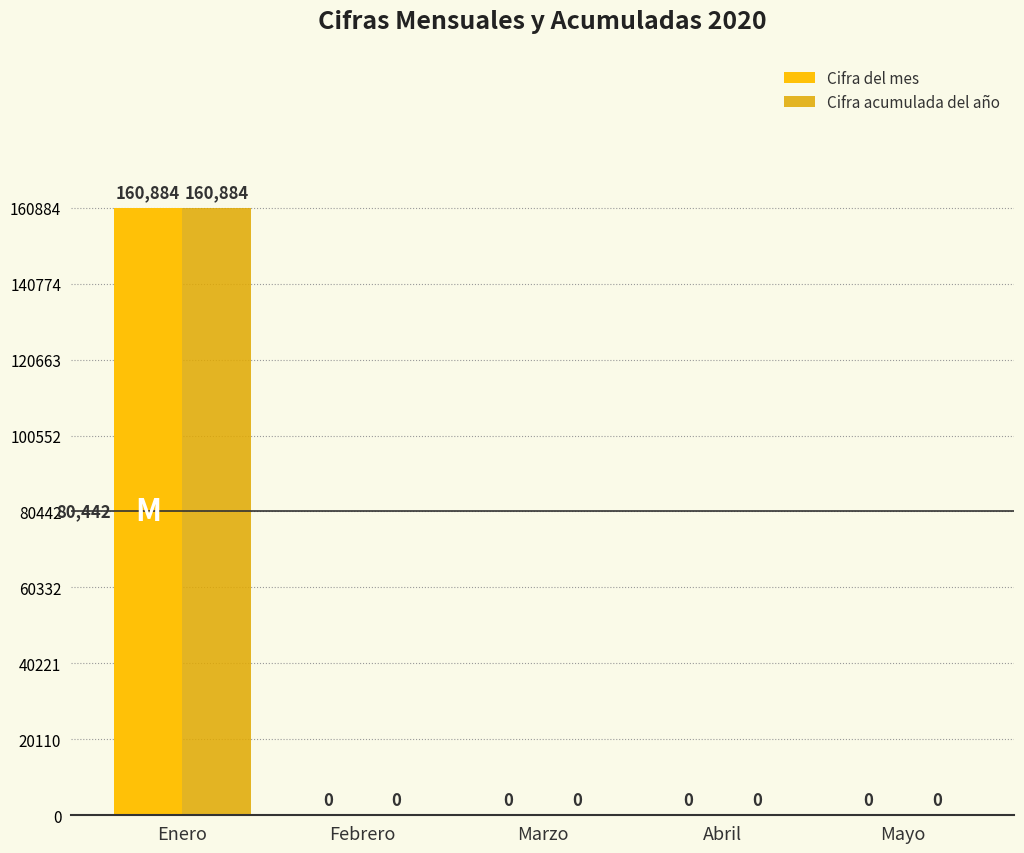

What is the sum of all Cifra acumulada del año values?

160884